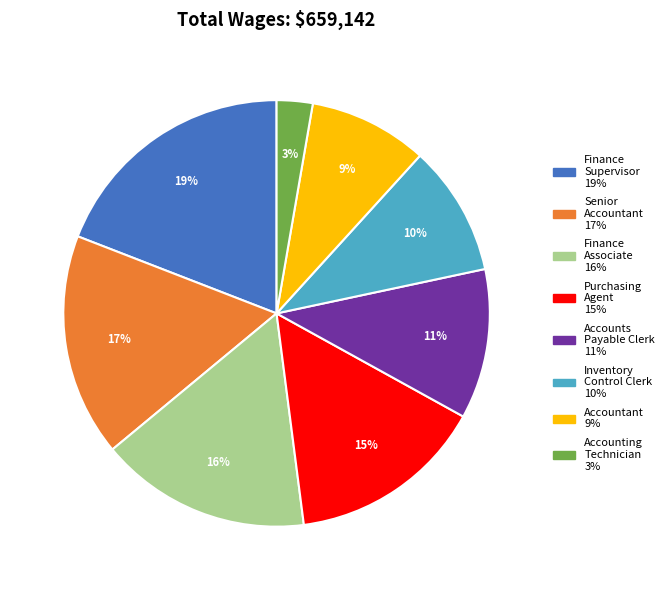

Rank the categories by value from highest to lowest.

Finance Supervisor, Senior Accountant, Finance Associate, Purchasing Agent, Accounts Payable Clerk, Inventory Control Clerk, Accountant, Accounting Technician